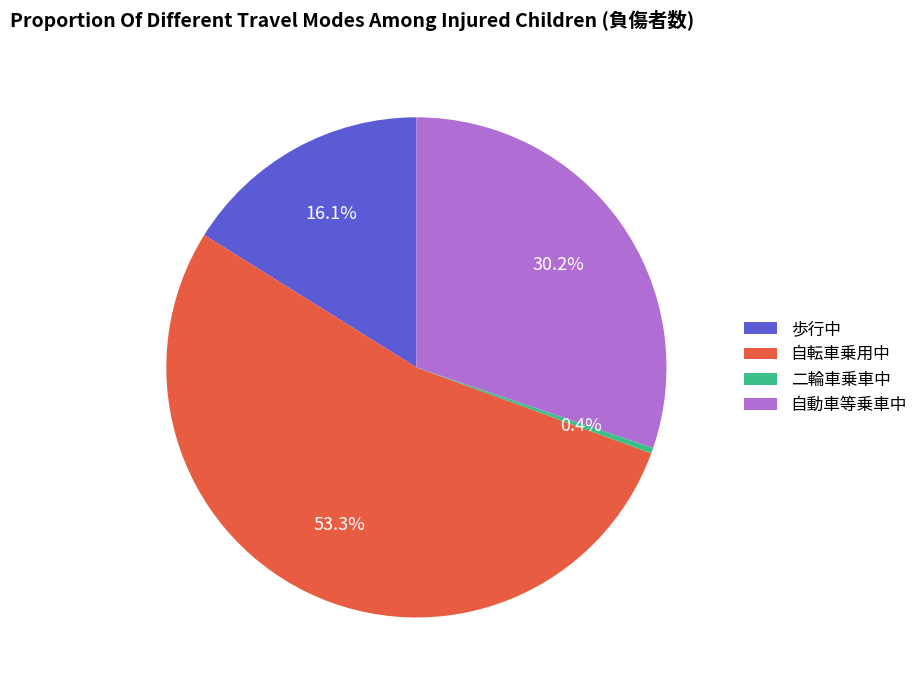

Is 歩行中 the majority of the pie?

No